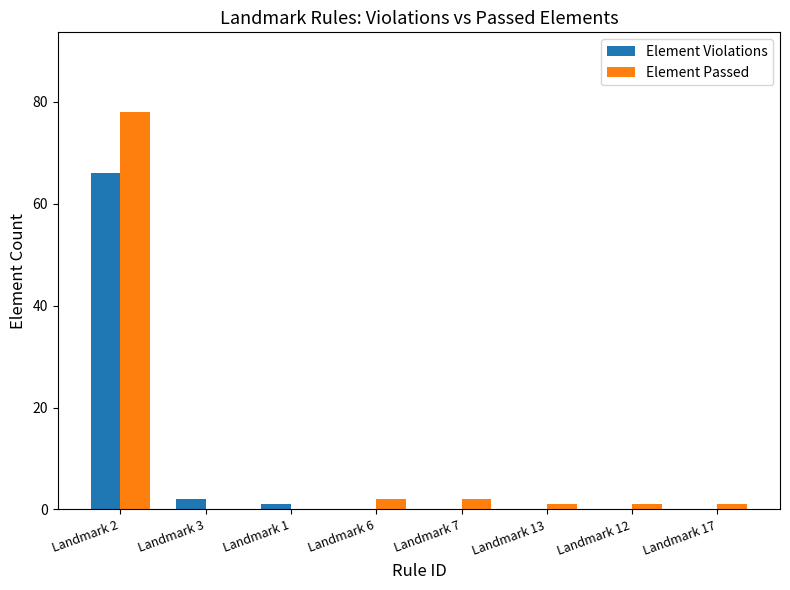

Which series has the largest range (max minus min)?

Element Passed